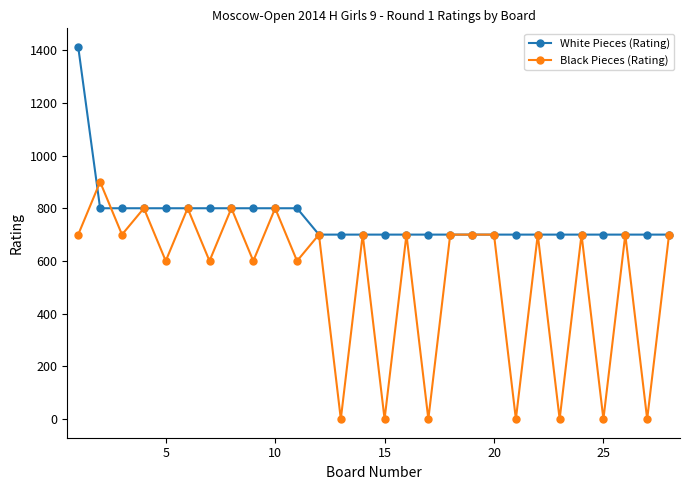

True or false: Black Pieces (Rating) has more than 1 points higher than both neighbors.

True